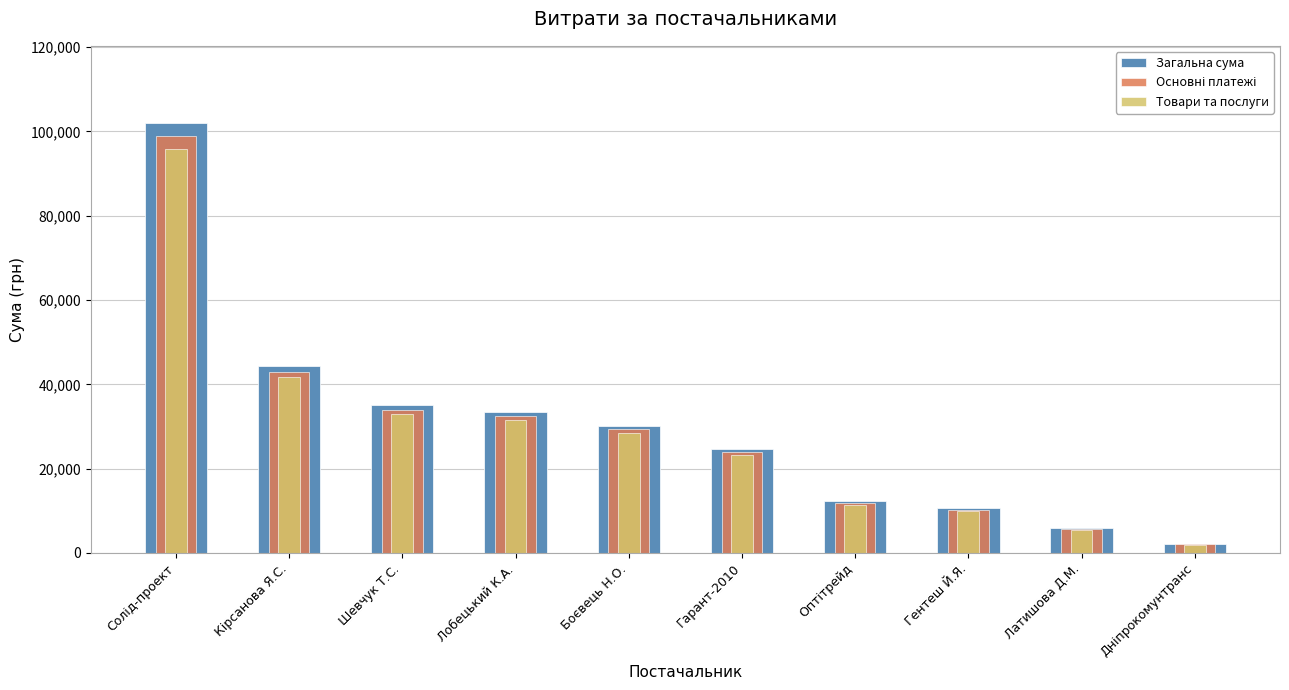

What is the greatest value displayed?

101956.1